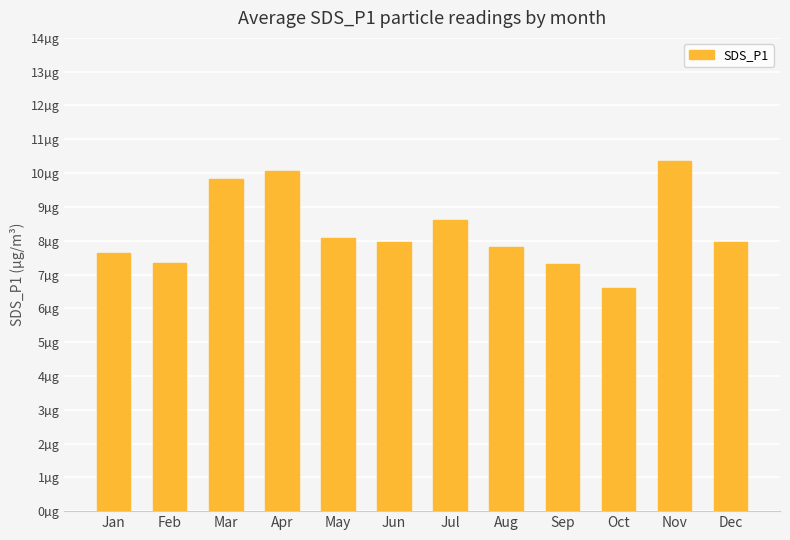

Reading left to right, list all the values displayed in this chart.

7.7	7.3	9.8	10.1	8.1	8.0	8.6	7.8	7.3	6.6	10.3	8.0